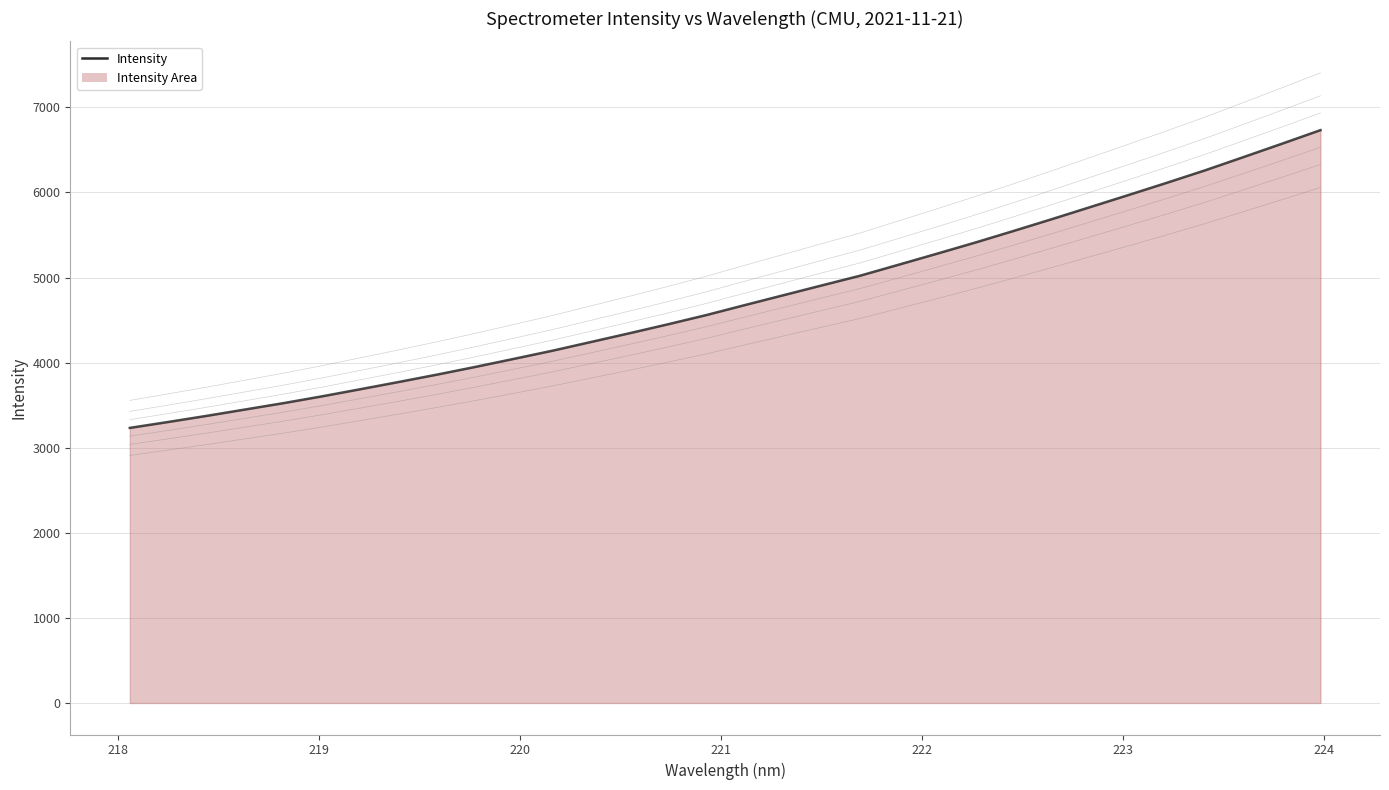

Which has a higher value, 220 or 219?

220